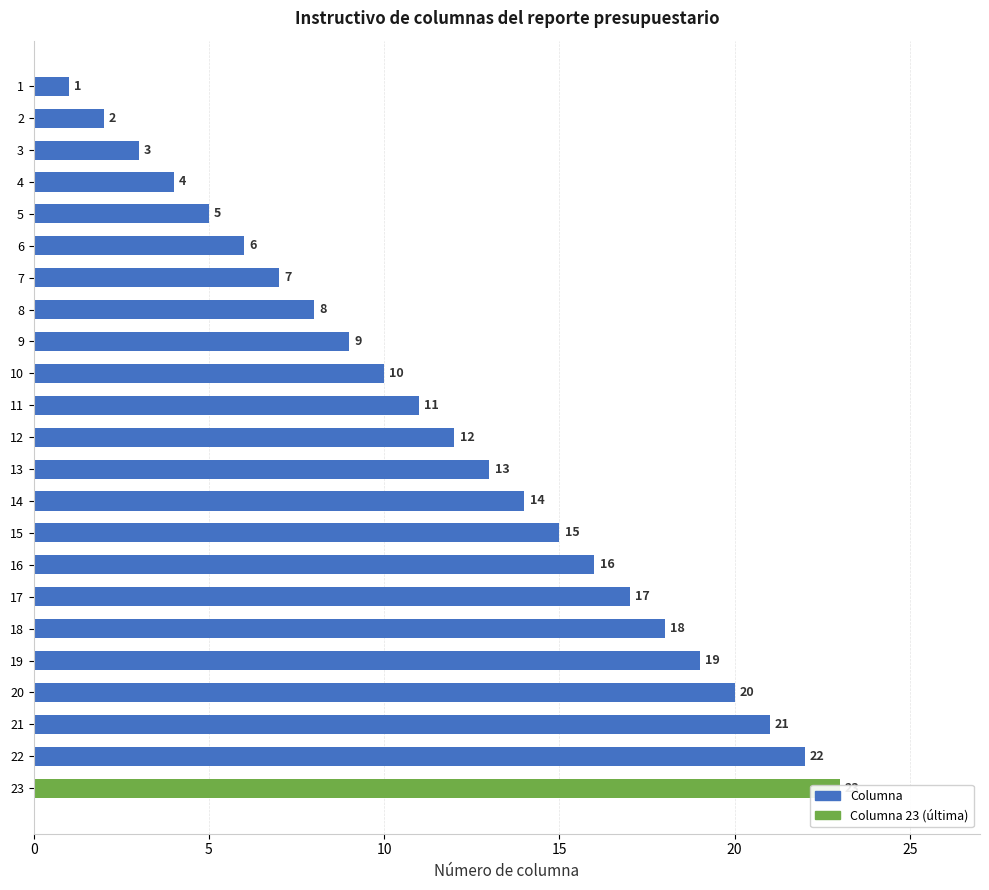

What is the value of the 8th bar from the left?

8